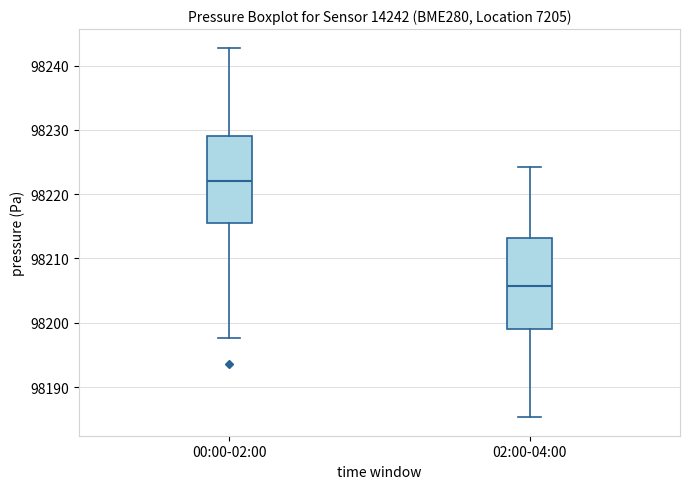

Reading left to right, read every box against the y-axis: the position of its median line, the range the box covers, and the ends of its whiskers. The values are not printed on the chart, so give them approximately, as read against the axis.

00:00-02:00: median 98222, box 98216 to 98229, whiskers 98198 to 98243
02:00-04:00: median 98206, box 98199 to 98213, whiskers 98185 to 98224